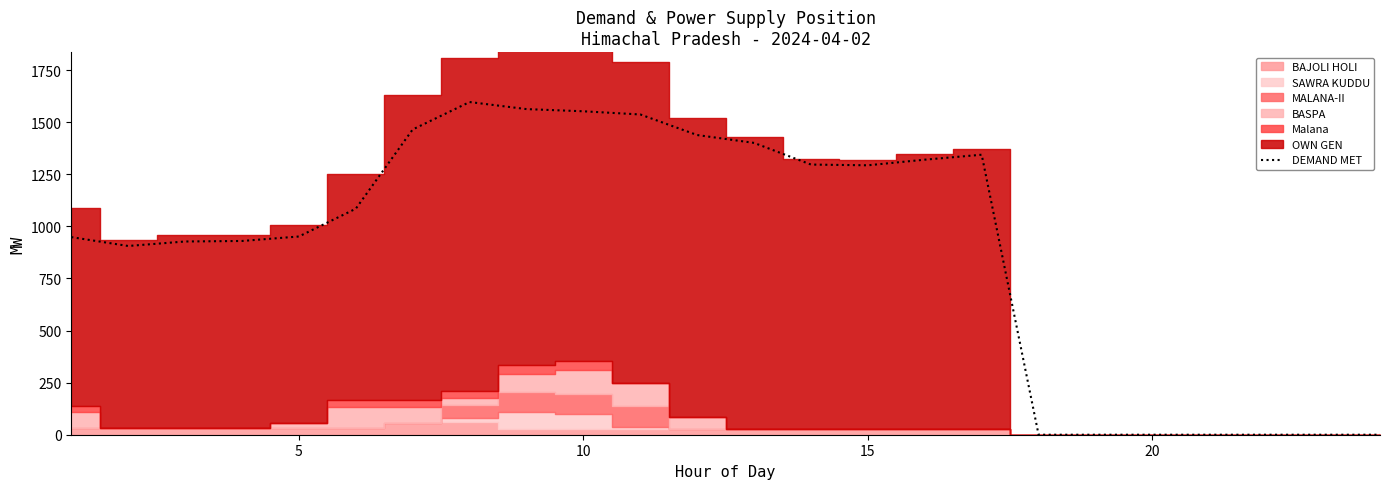

True or false: the data has more than 1 interior local peaks.

True